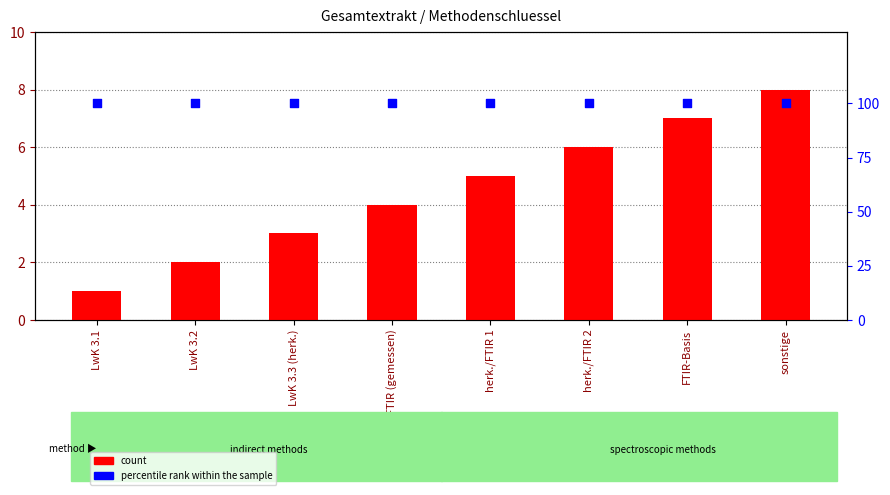

What are all the series names shown in the legend?

count, percentile rank within the sample